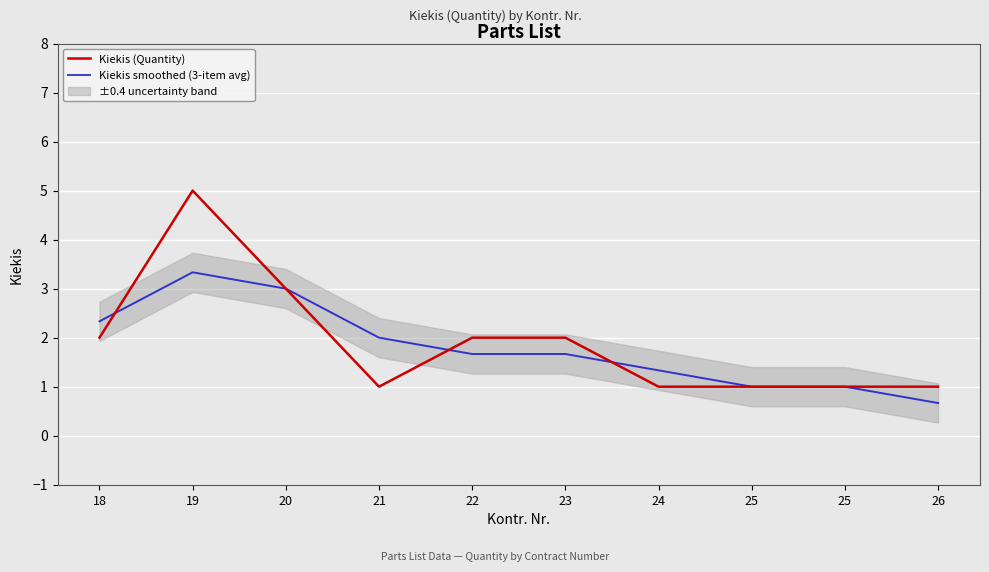

At which category does Kiekis (Quantity) reach its first local valley?

21